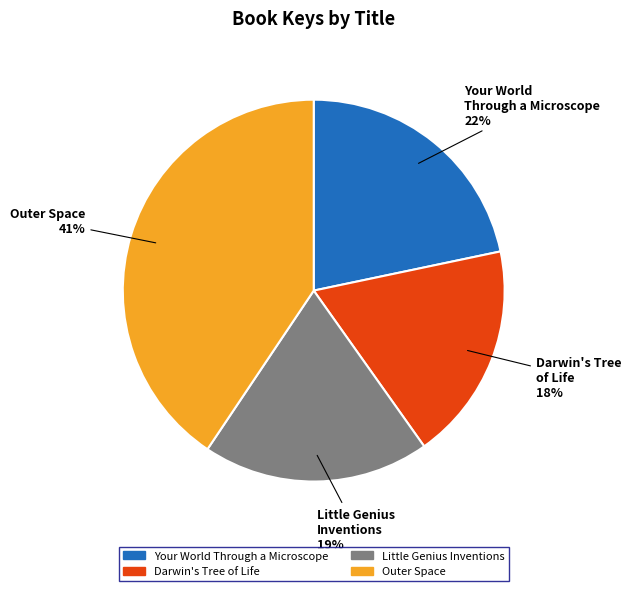

Approximately how many times larger is the value at Outer Space compared to Your World Through a Microscope?

1.9